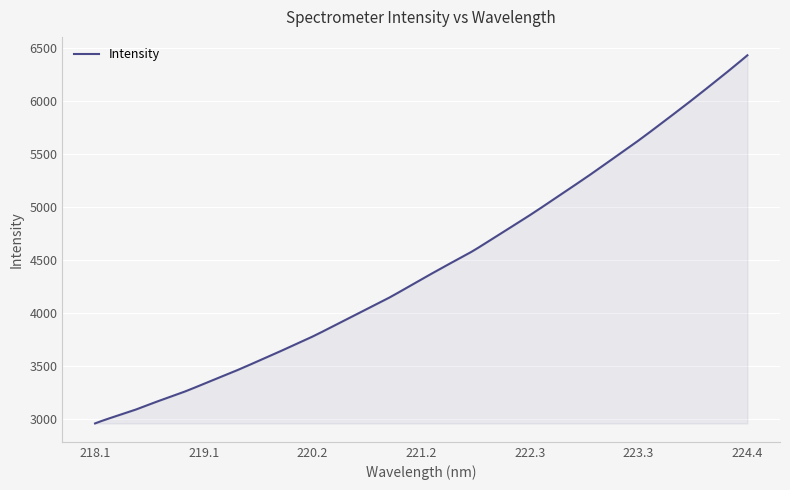

What is the difference between the maximum and minimum values?

3476.3